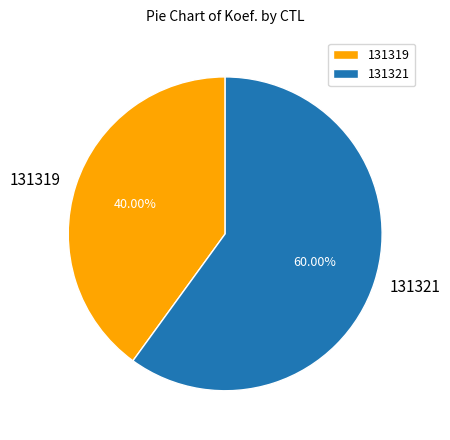

Which category accounts for the majority?

131321